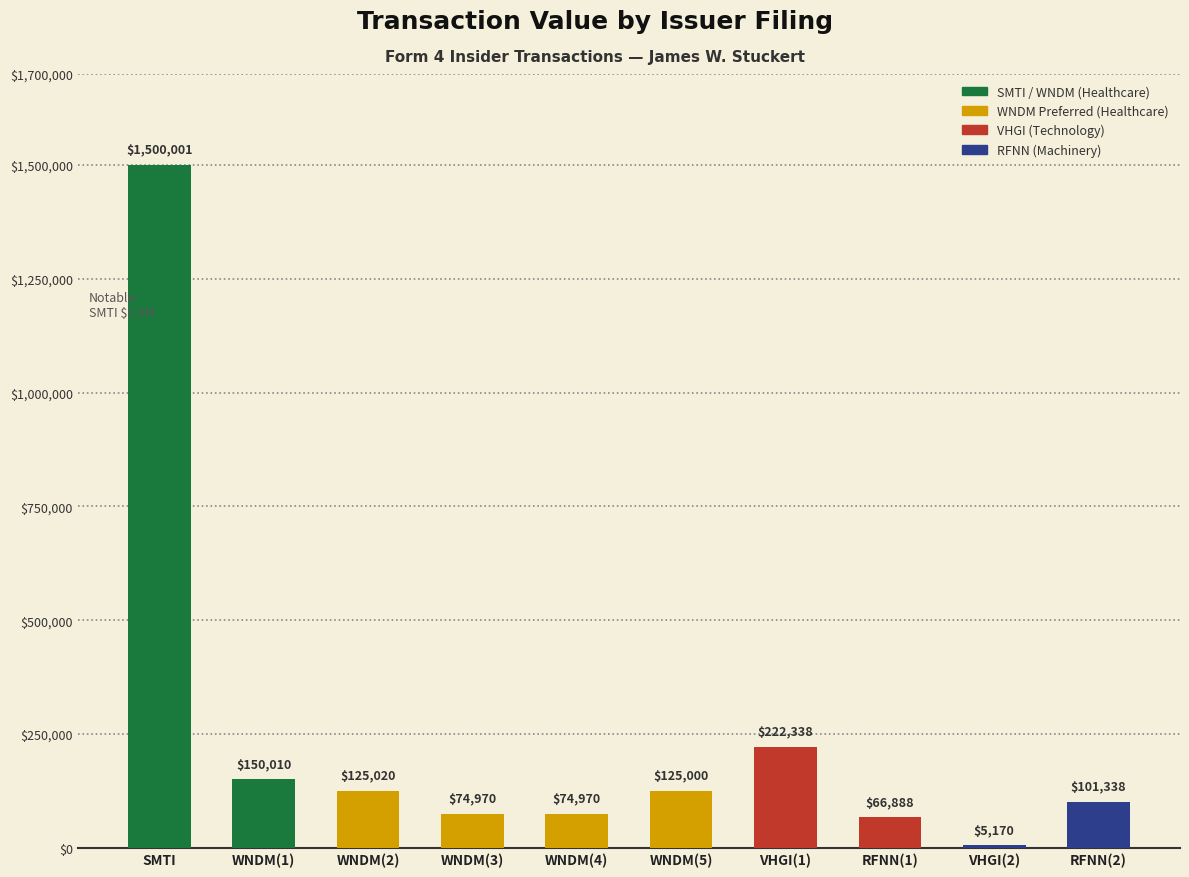

Does the chart contain any negative values?

No